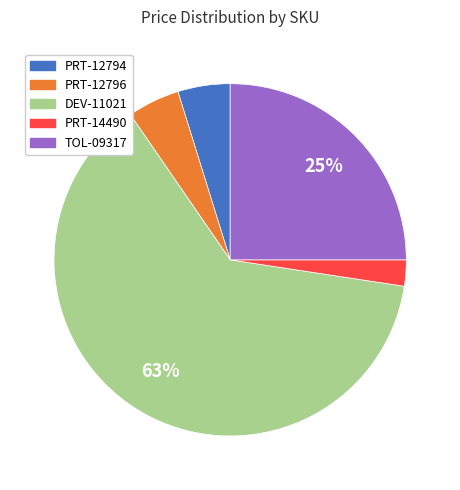

Is the sum of PRT-12794 and DEV-11021 greater than half?

Yes